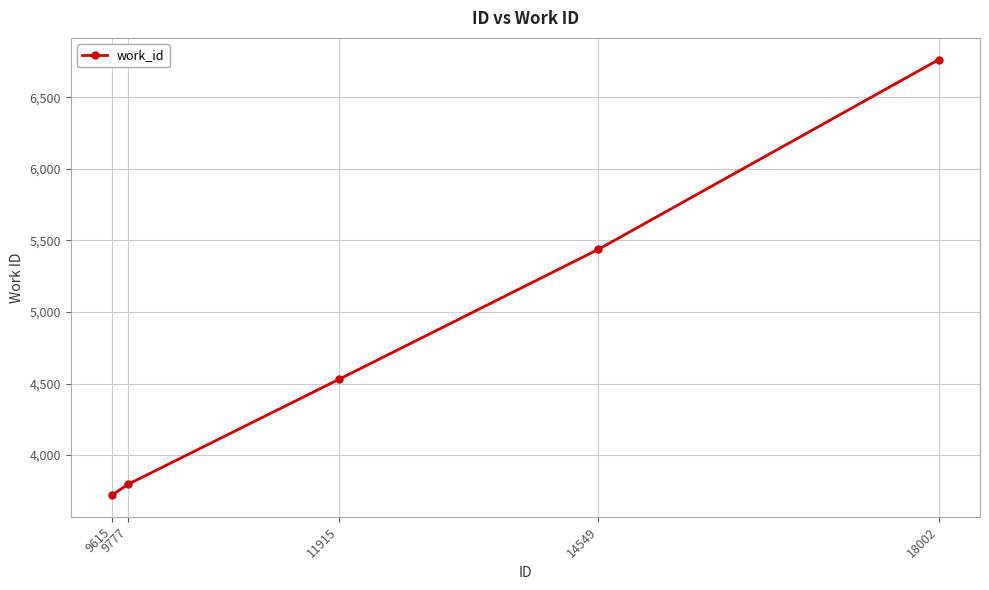

True or false: the data has more than 0 interior local peaks.

False